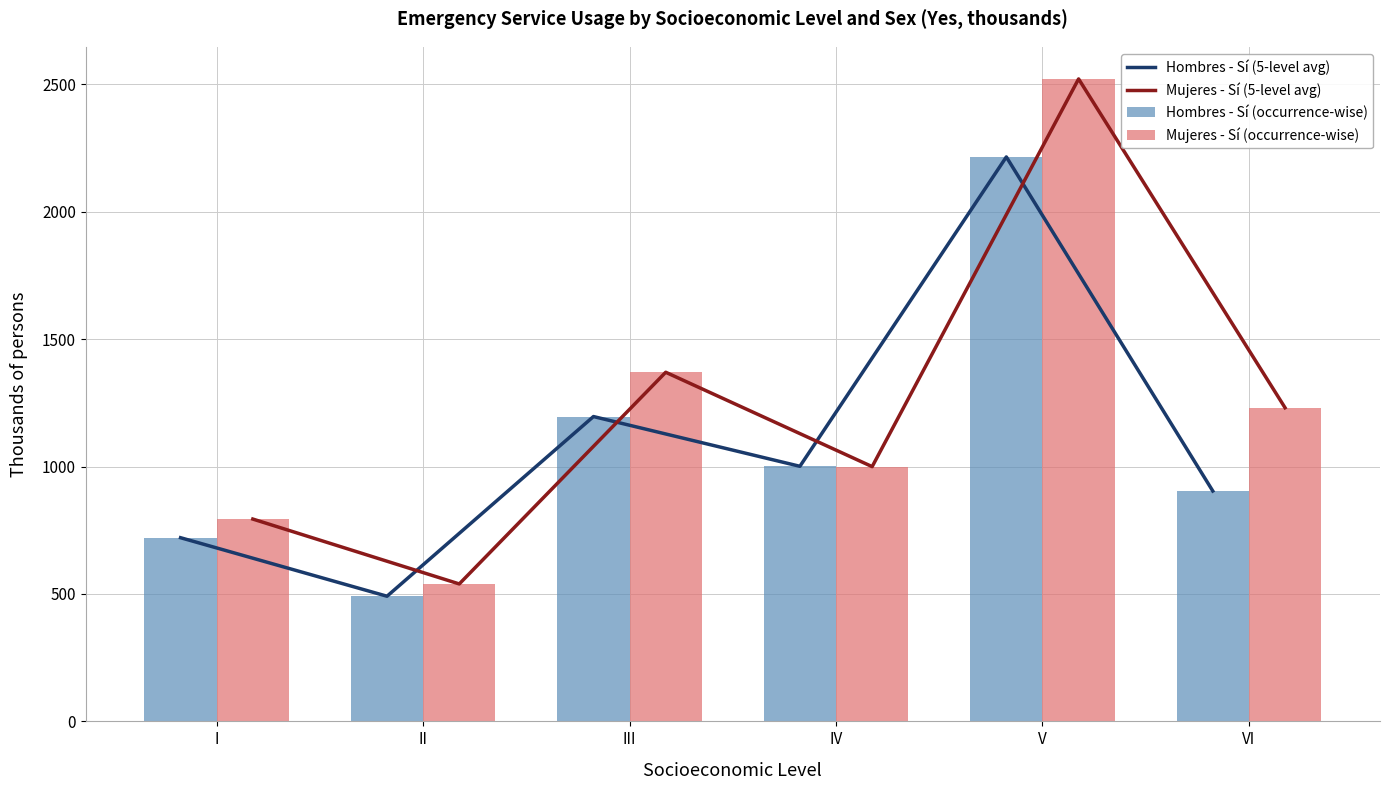

Read the Mujeres - Sí (occurrence-wise) value at II.

539.3